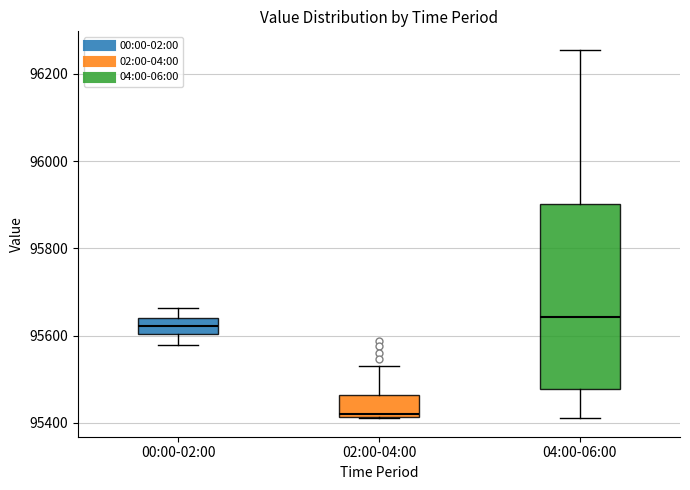

Which box has the highest median line?

04:00-06:00